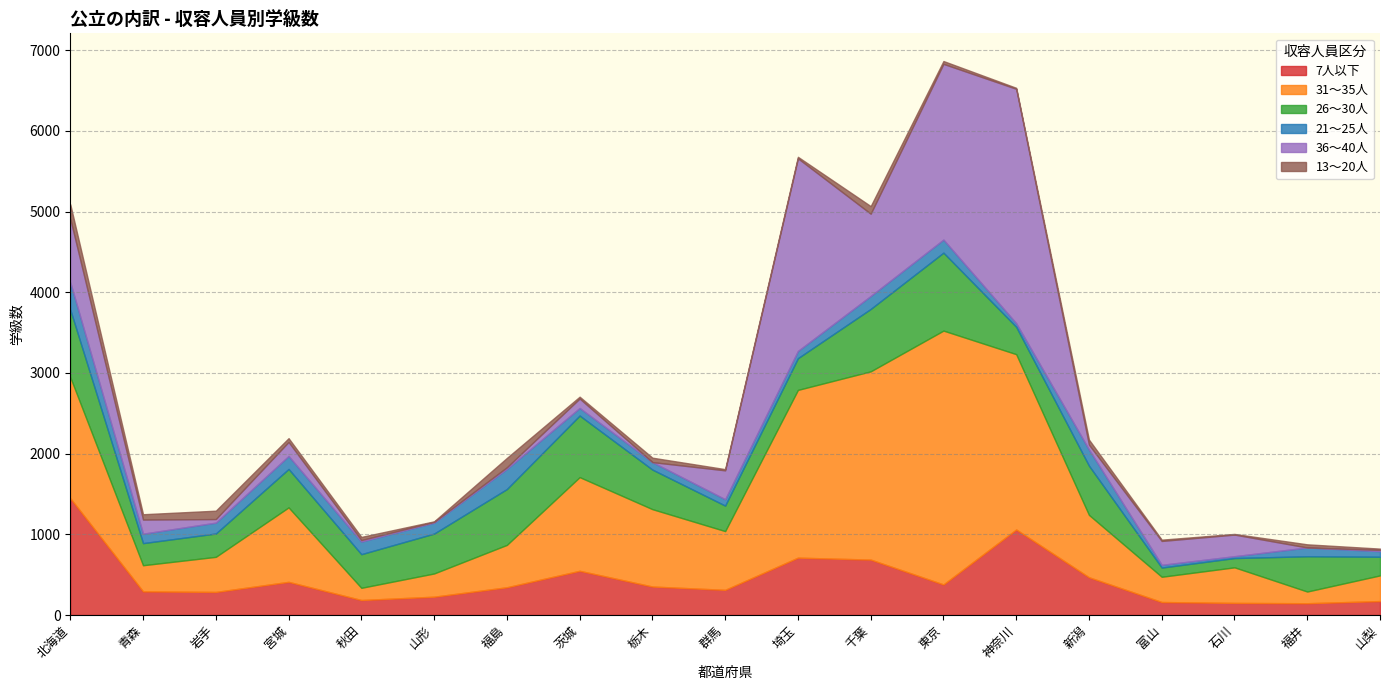

True or false: 13～20人 and 31～35人 cross at least once.

False